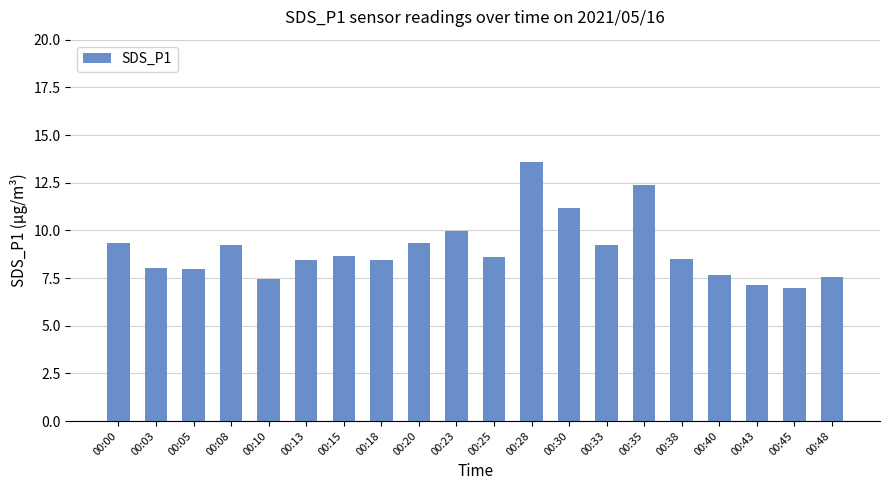

The value at 00:03 is 4.1. True or false?

False